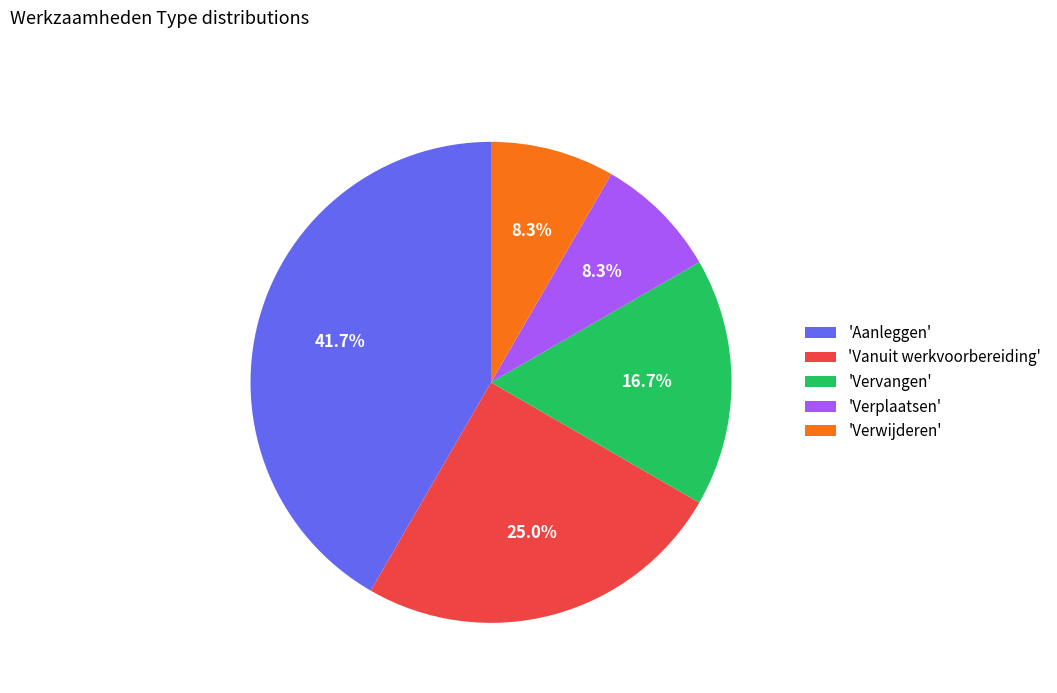

Which has a higher value, 'Vanuit werkvoorbereiding' or 'Verwijderen'?

'Vanuit werkvoorbereiding'